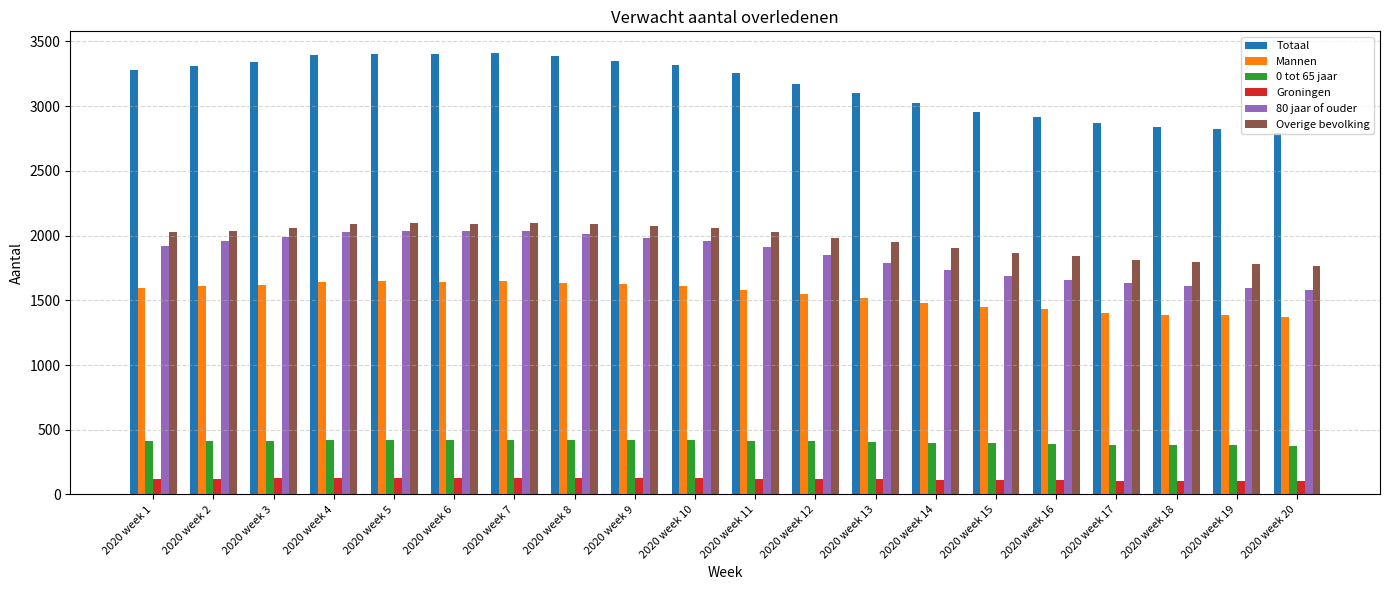

Is the value of 80 jaar of ouder at 2020 week 3 greater than the value of Mannen at 2020 week 13?

Yes